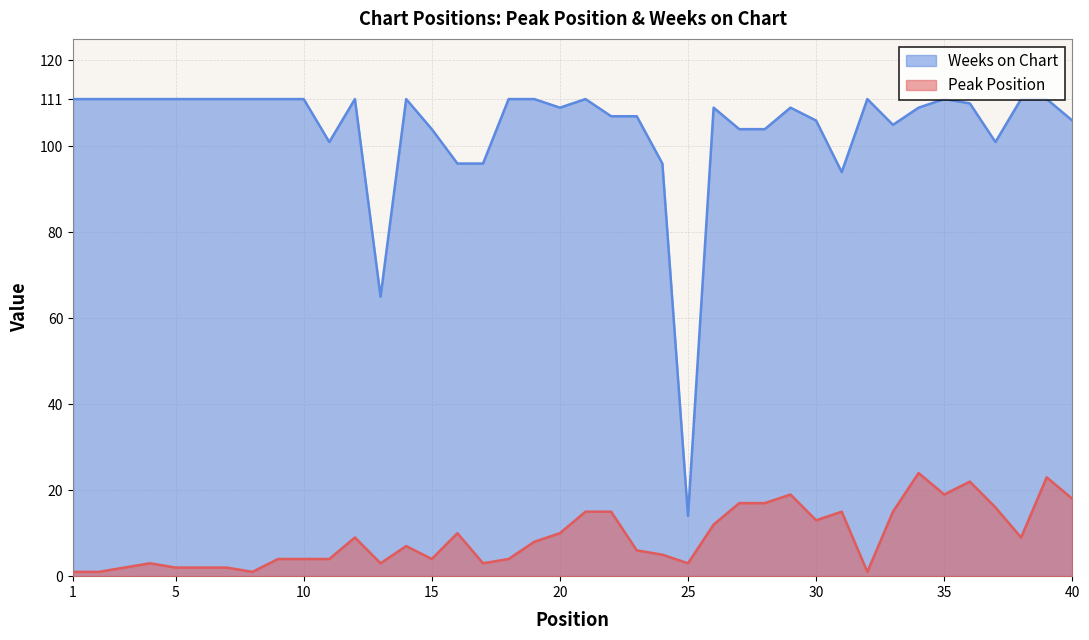

What is the average value of the Weeks on Chart series?

104